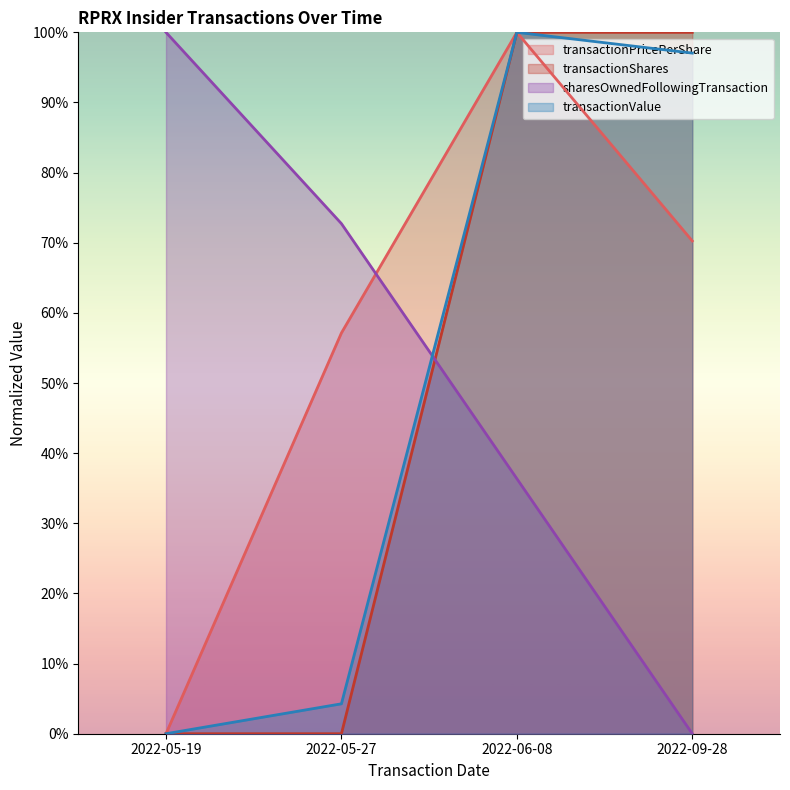

What is the total value across all series at 2022-05-27?

1.3